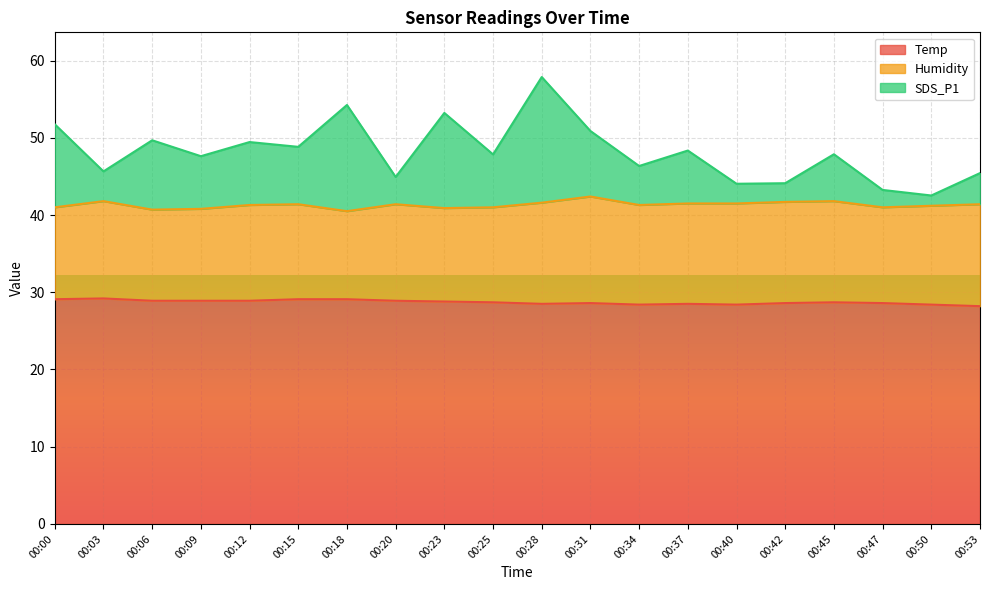

The Temp series shows 29.2 at 00:03. True or false?

True